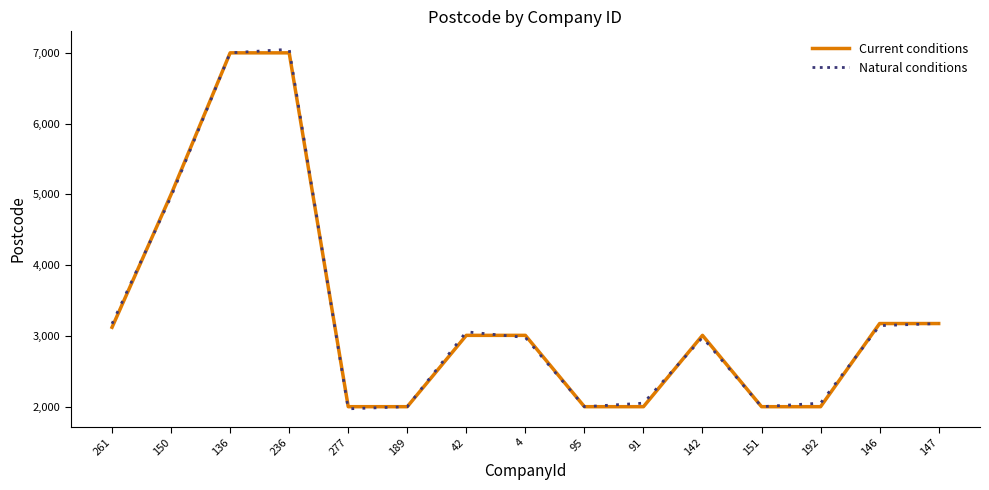

The Natural conditions series shows 4548 at 4. True or false?

False